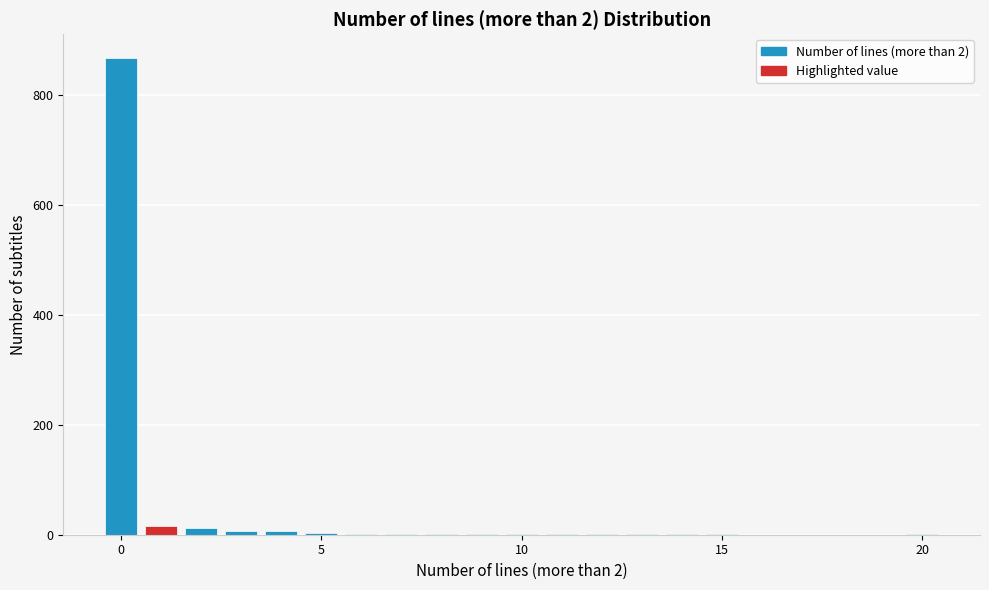

Read against the x-axis, roughly where is the centre of the tallest bar?

0.0